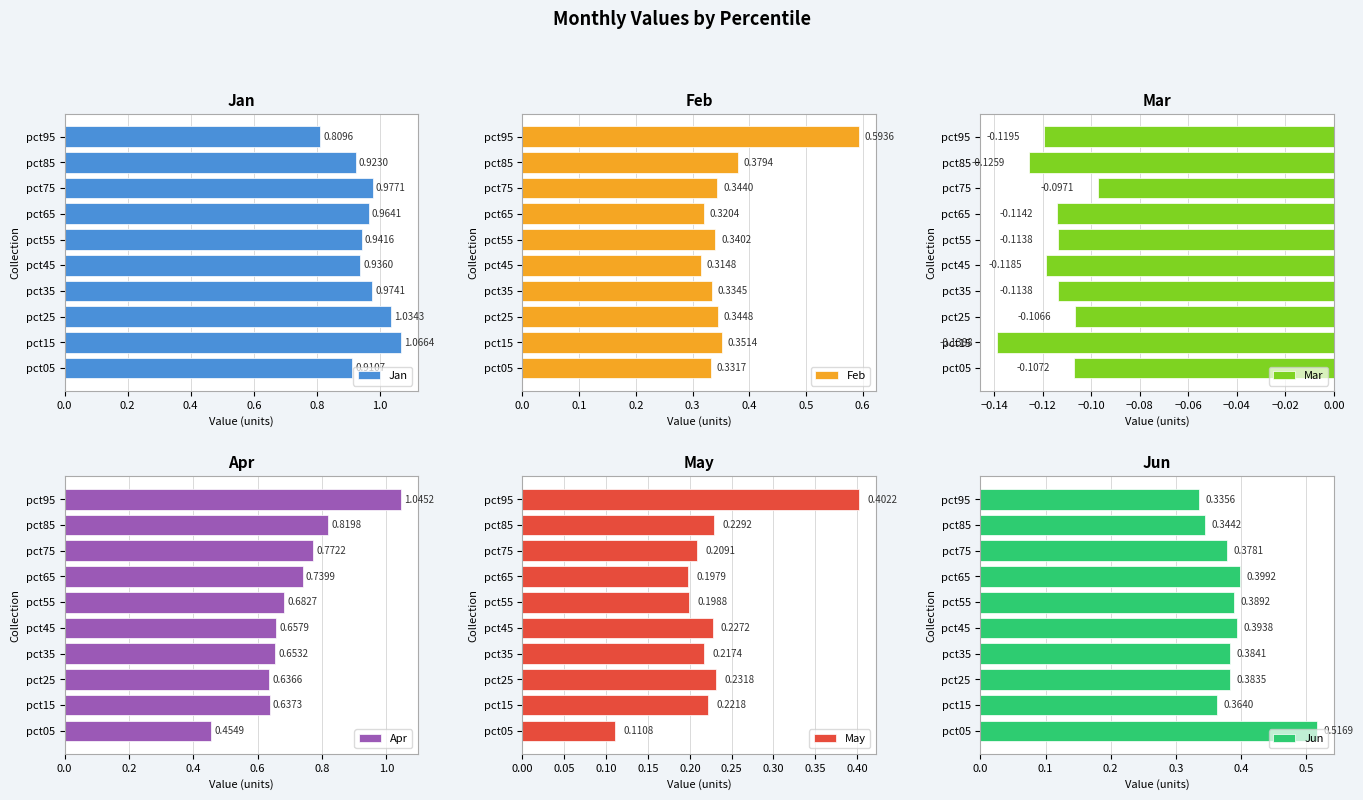

Which series has the largest range (max minus min)?

Apr